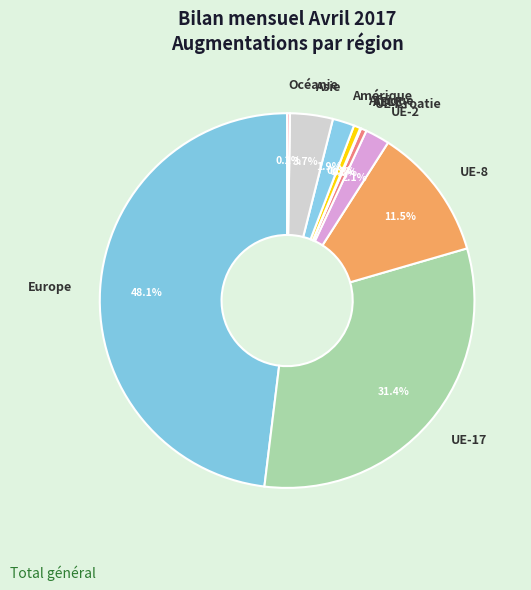

What is the largest slice in the pie chart?

Europe